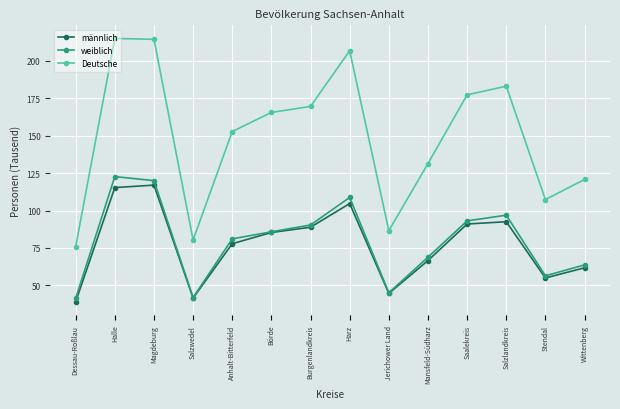

Is this an area chart (filled region under the line)?

No